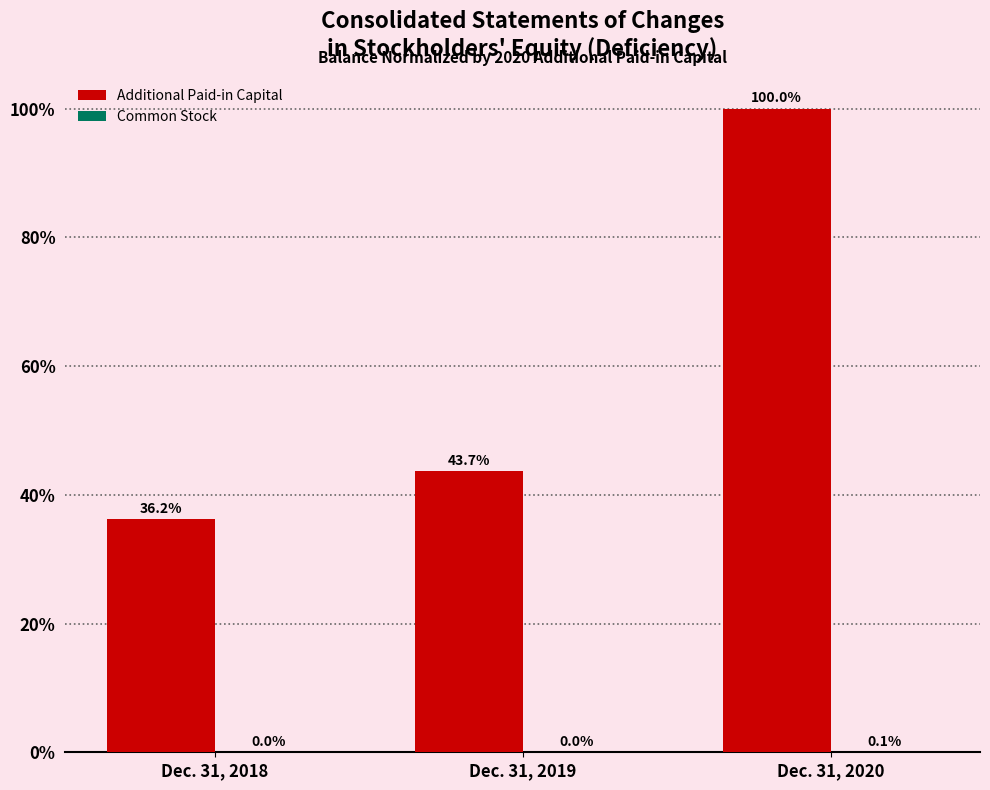

What is the approximate value of Additional Paid-in Capital at Dec. 31, 2018?

36.2